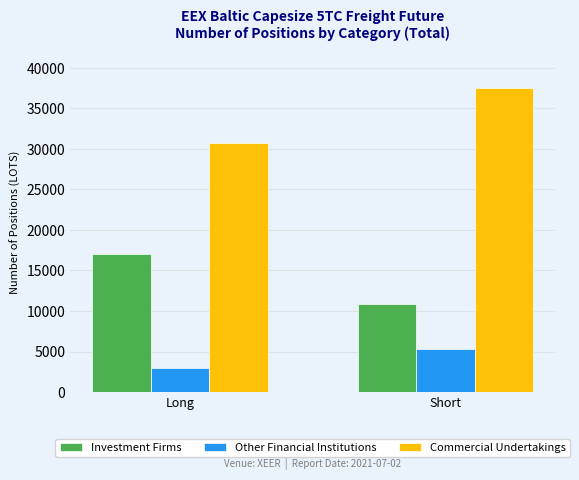

Which series has the largest total across all categories?

Commercial Undertakings